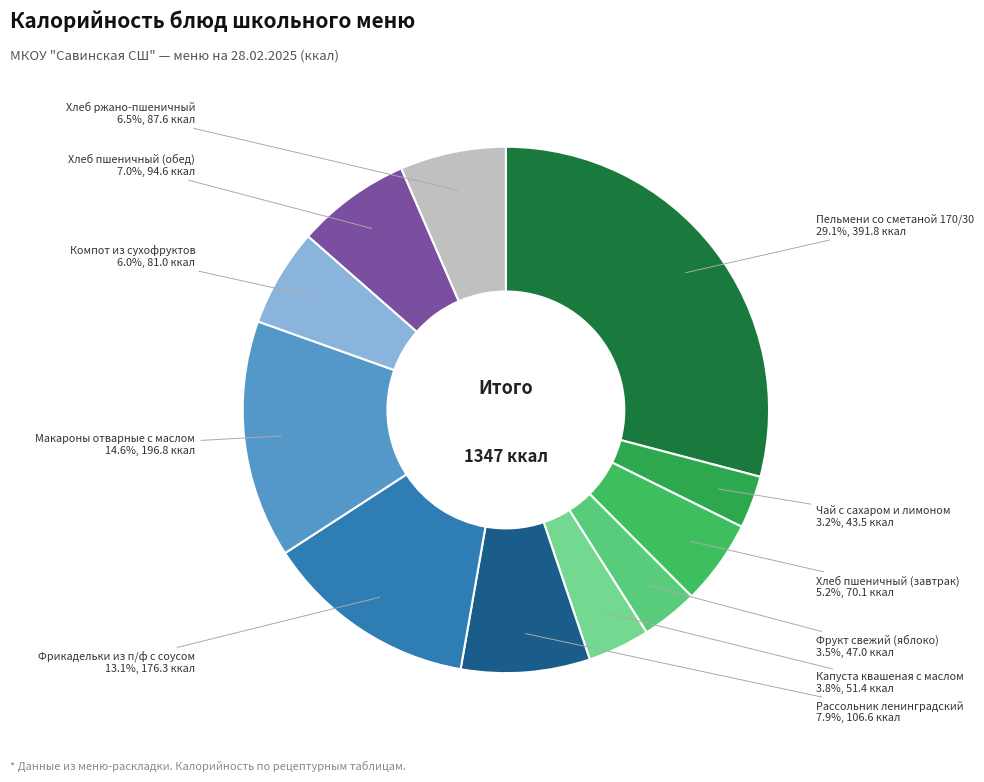

To the nearest percent, what is the difference between the largest and smallest slice percentages?

26%